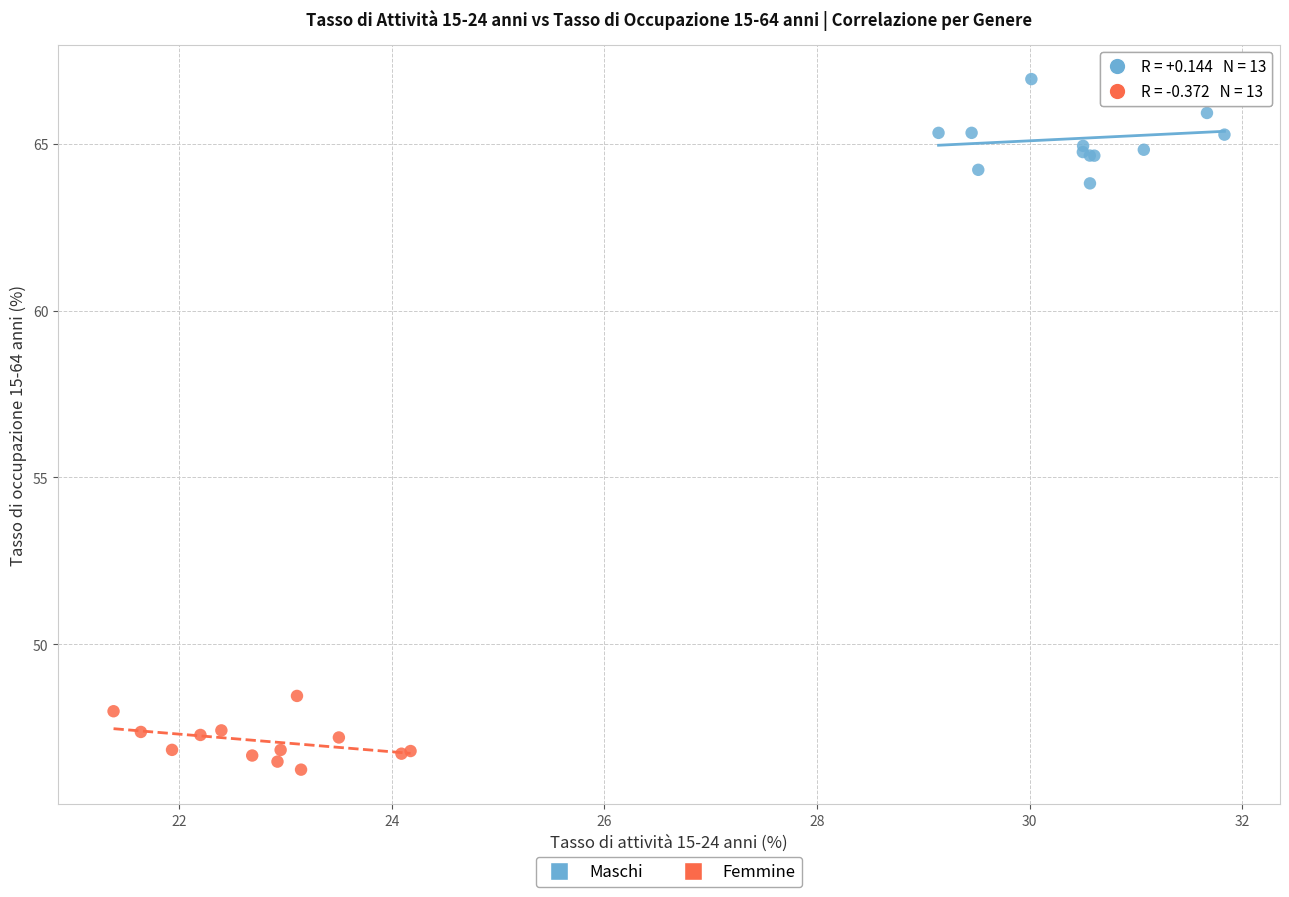

Which series contains the highest Y value?

Maschi